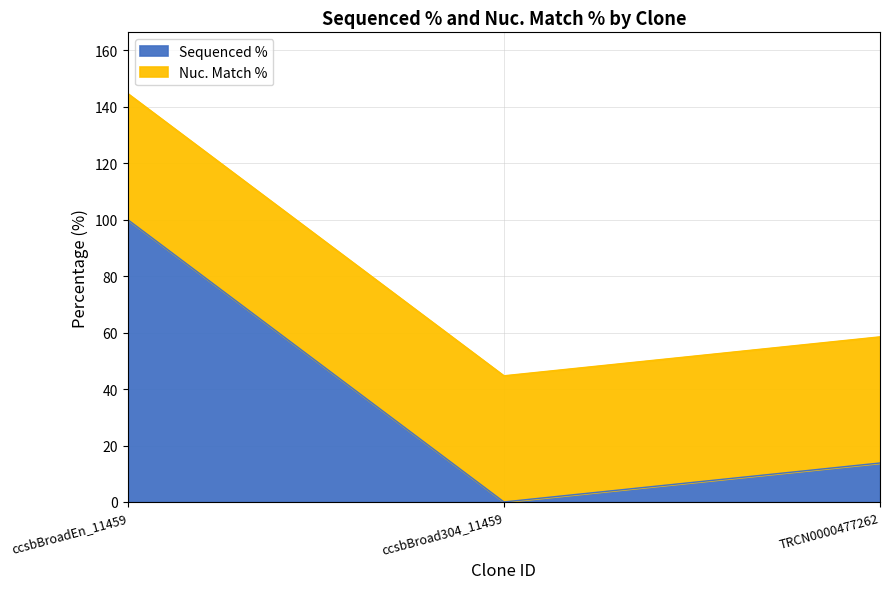

What is the label of the 1st point from the right?

TRCN0000477262